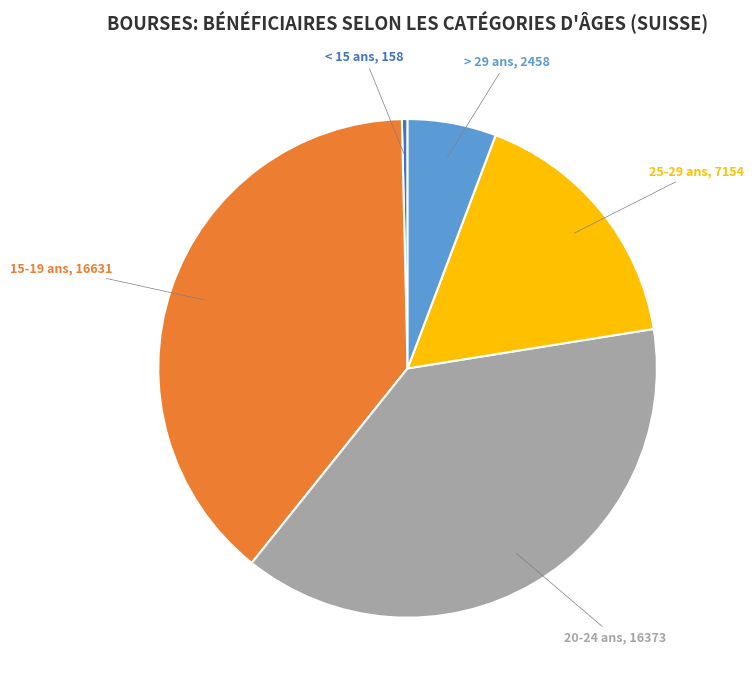

Count the number of slices in the pie.

5